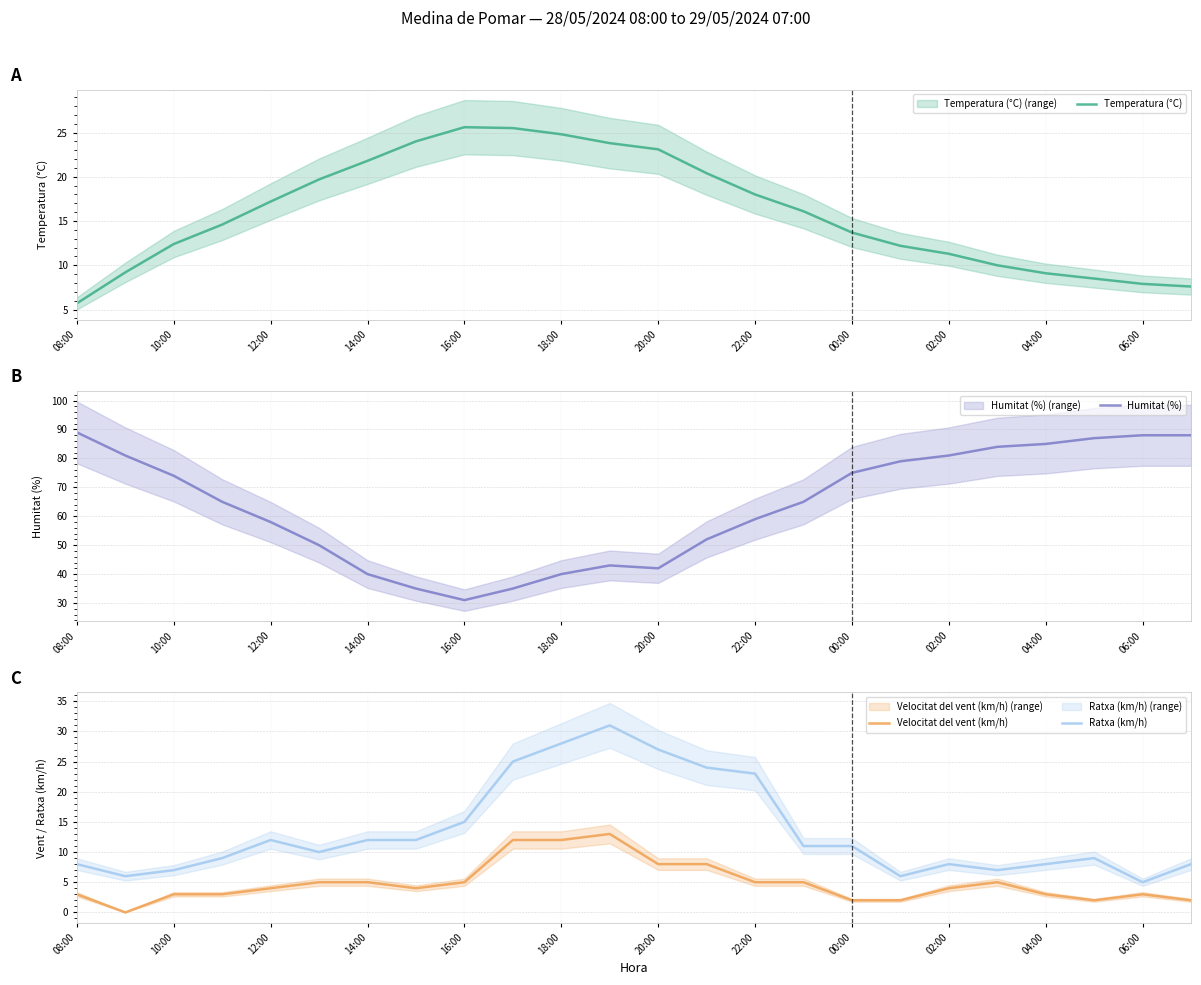

True or false: Humitat (%) has a value of 15.7 at 16:00.

False